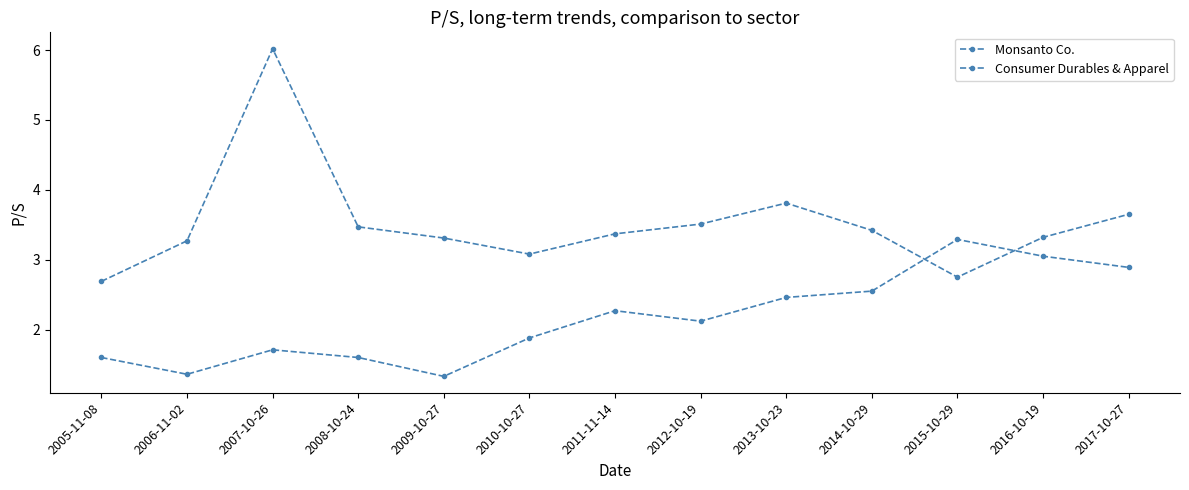

Reading right to left, what are all the values shown in this chart?

Monsanto Co.: 3.6	3.3	2.8	3.4	3.8	3.5	3.4	3.1	3.3	3.5	6.0	3.3	2.7
Consumer Durables & Apparel: 2.9	3.0	3.3	2.5	2.5	2.1	2.3	1.9	1.3	1.6	1.7	1.4	1.6